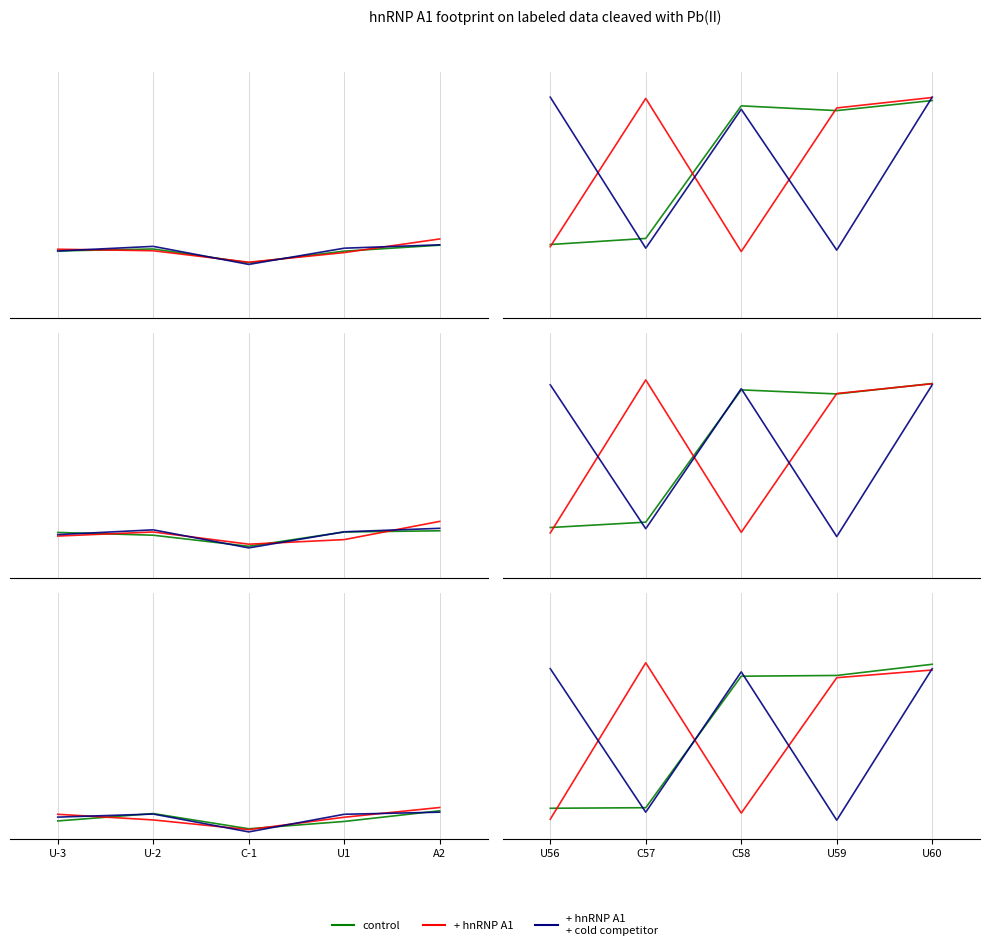

How many data points does each series have?

5